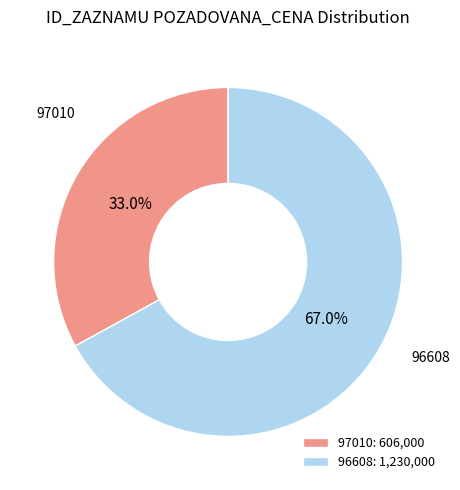

Does any single category account for the majority?

Yes